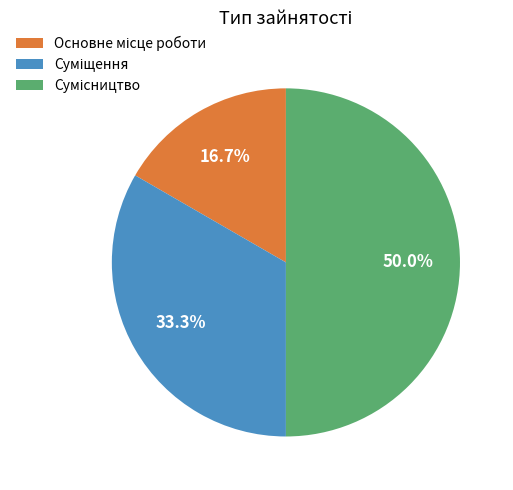

How many segments does this pie chart have?

3